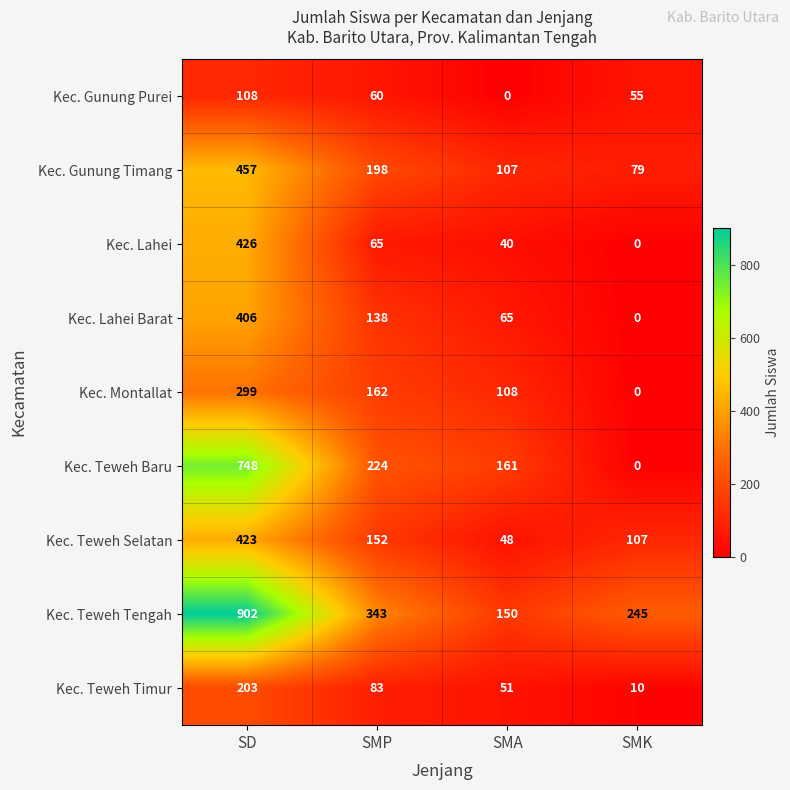

At how many categories does at least one series exceed 211?

3